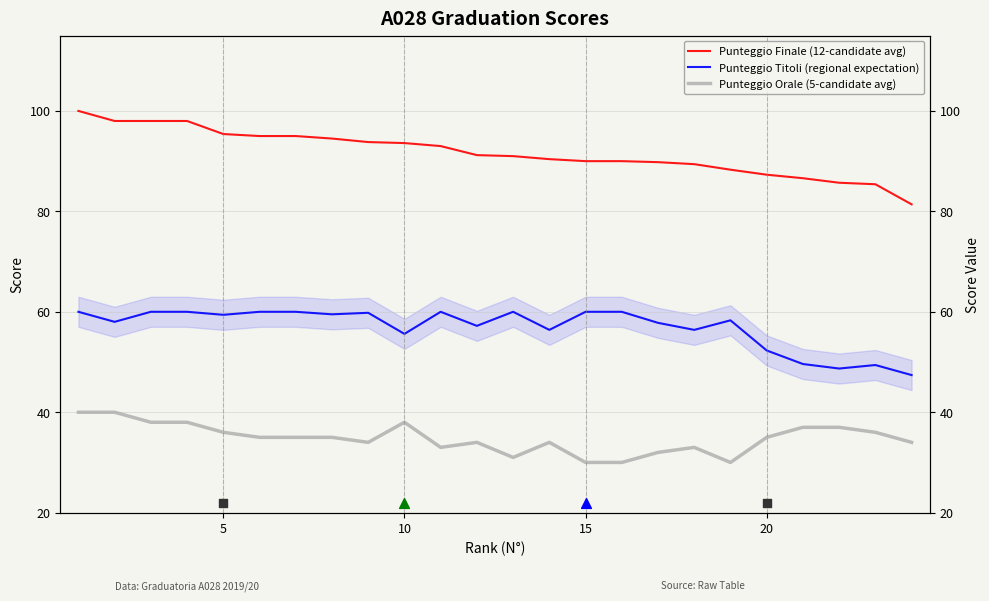

Which series reaches the maximum Y coordinate?

Punteggio Finale (12-candidate avg)